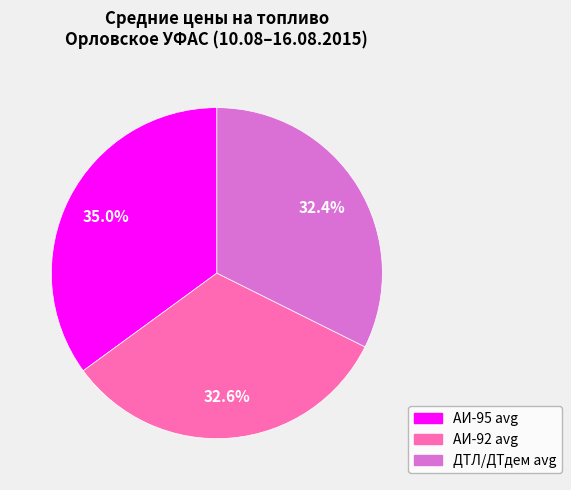

How many slices are in this pie chart?

3